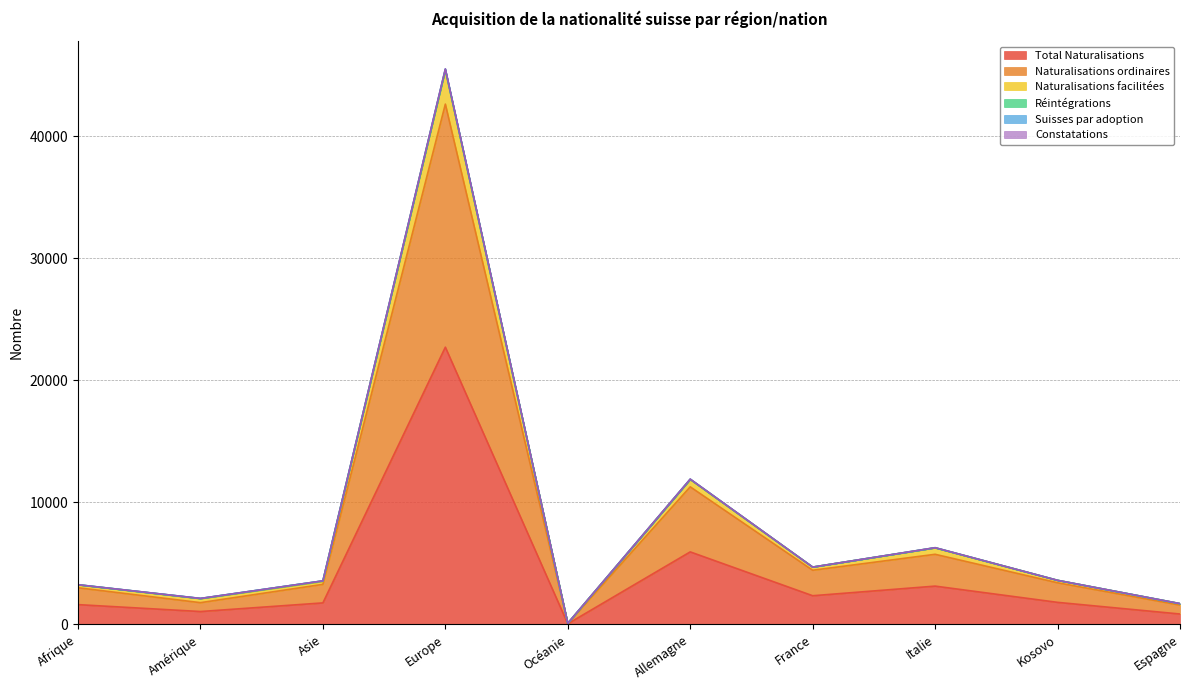

What is the minimum value for Suisses par adoption?

88